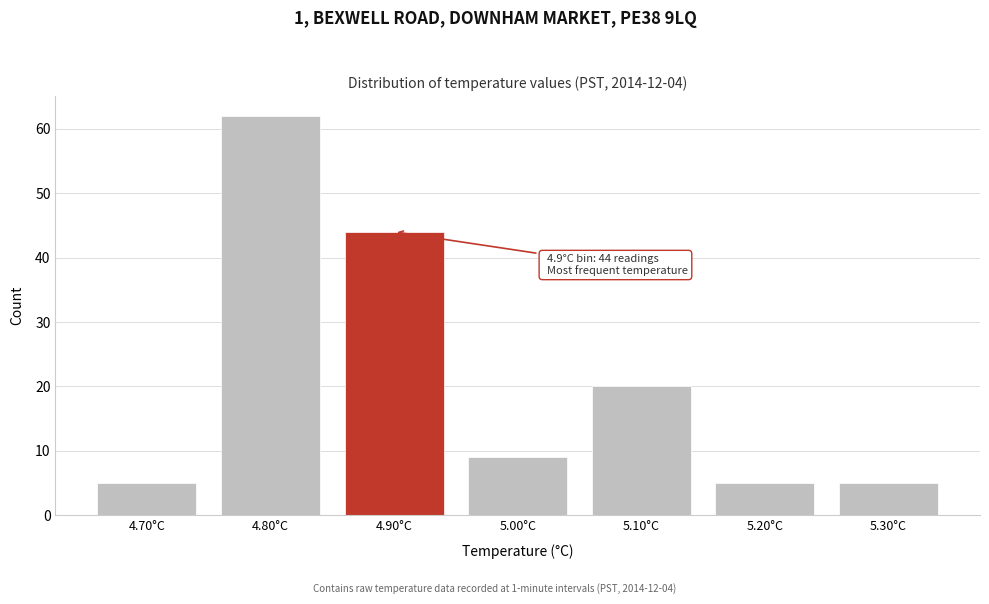

Reading left to right, transcribe all the data shown in this chart.

5	62	44	9	20	5	5